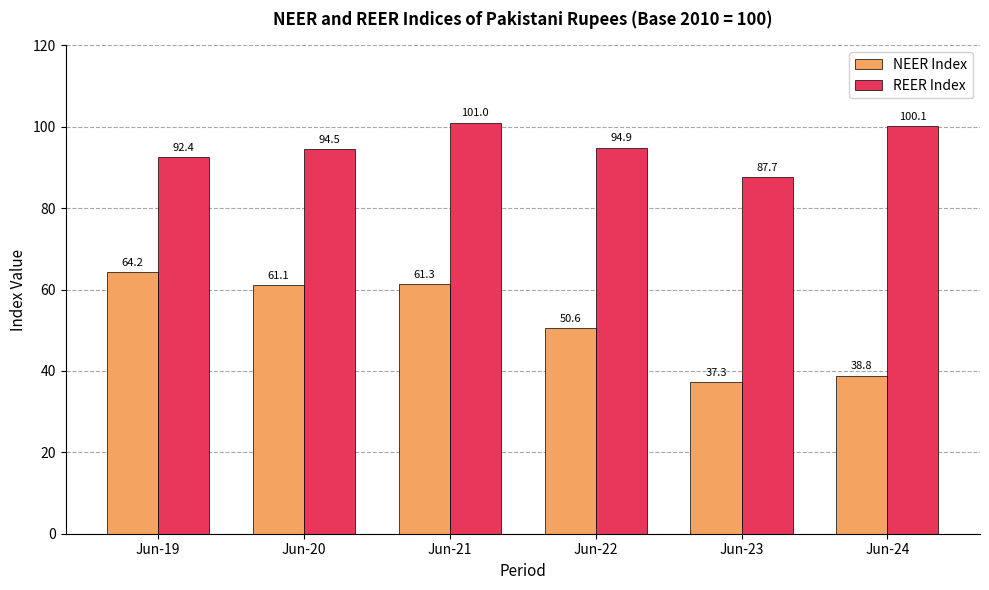

What is the difference between the maximum and minimum values in the NEER Index series?

26.9